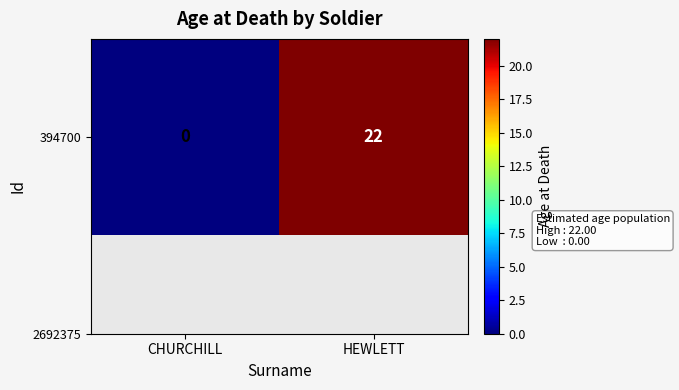

How many series are shown in this chart?

1